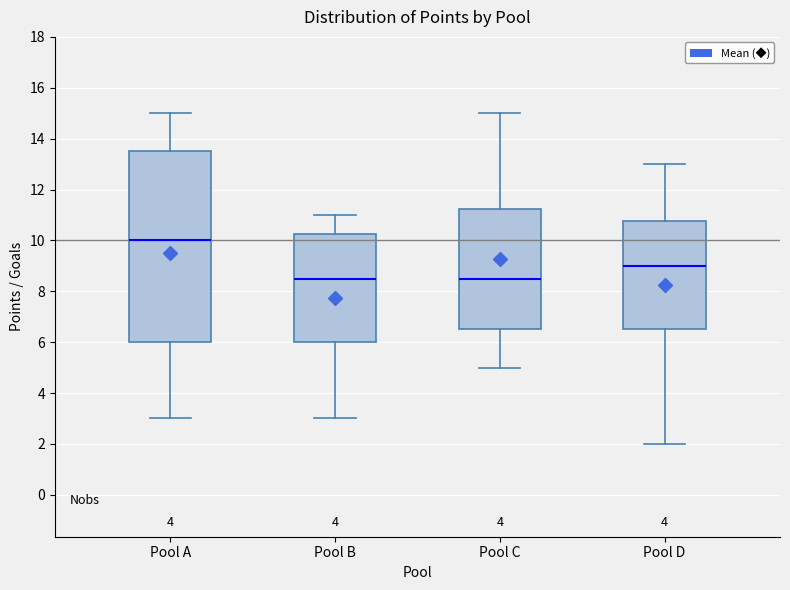

Reading left to right, read every box against the y-axis: the position of its median line, the range the box covers, and the ends of its whiskers. The values are not printed on the chart, so give them approximately, as read against the axis.

Pool A: median 10.0, box 6.0 to 13.6, whiskers 3.0 to 15.0
Pool B: median 8.6, box 6.0 to 10.2, whiskers 3.0 to 11.0
Pool C: median 8.6, box 6.6 to 11.2, whiskers 5.0 to 15.0
Pool D: median 9.0, box 6.6 to 10.8, whiskers 2.0 to 13.0